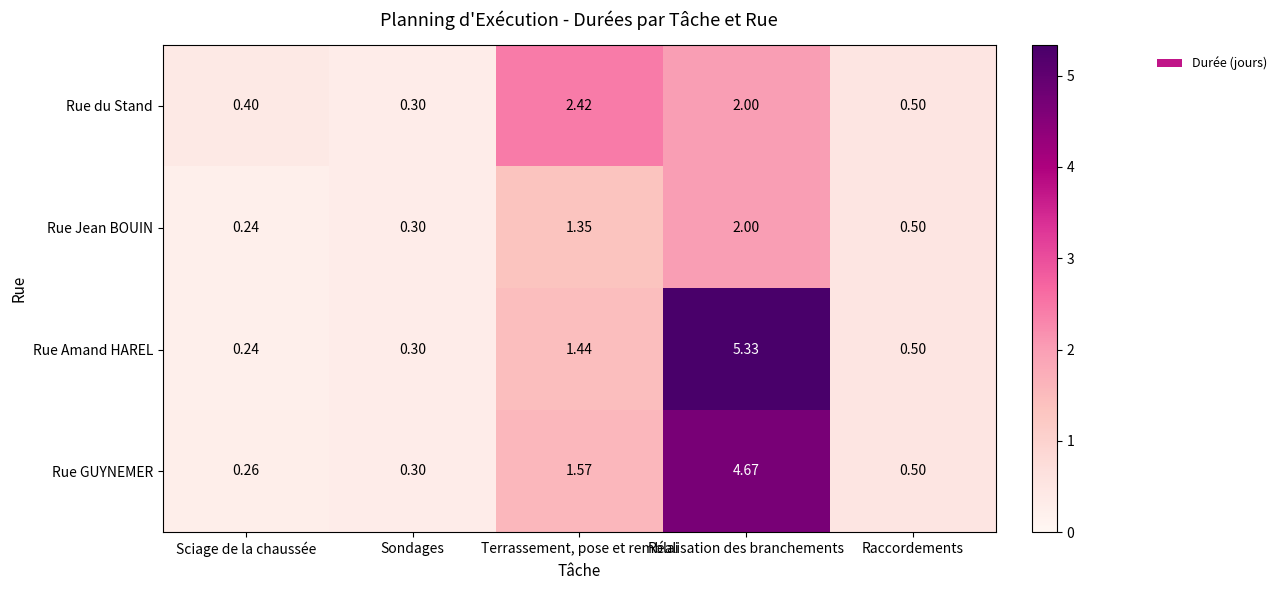

At which category is the sum across all series the highest?

Réalisation des branchements